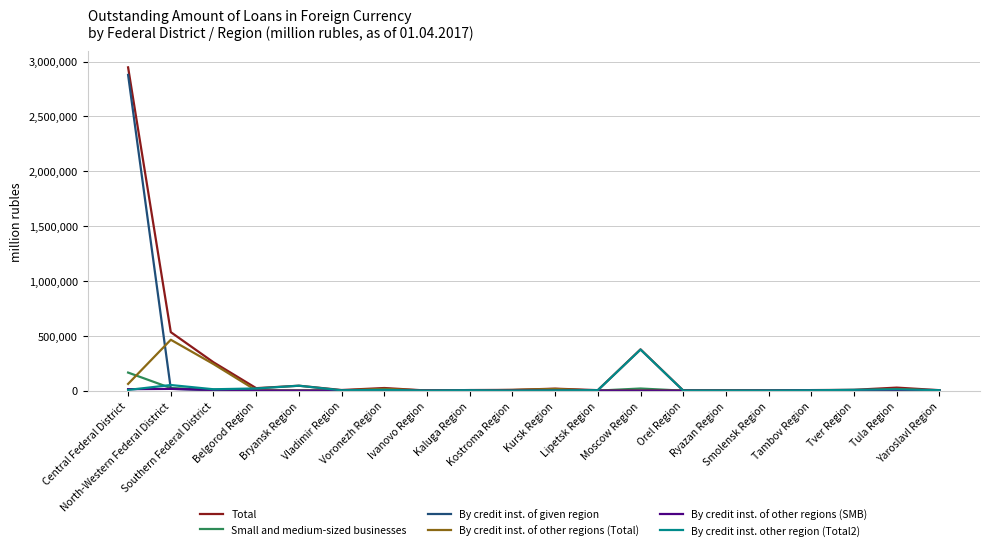

How many lines are shown in the chart?

6